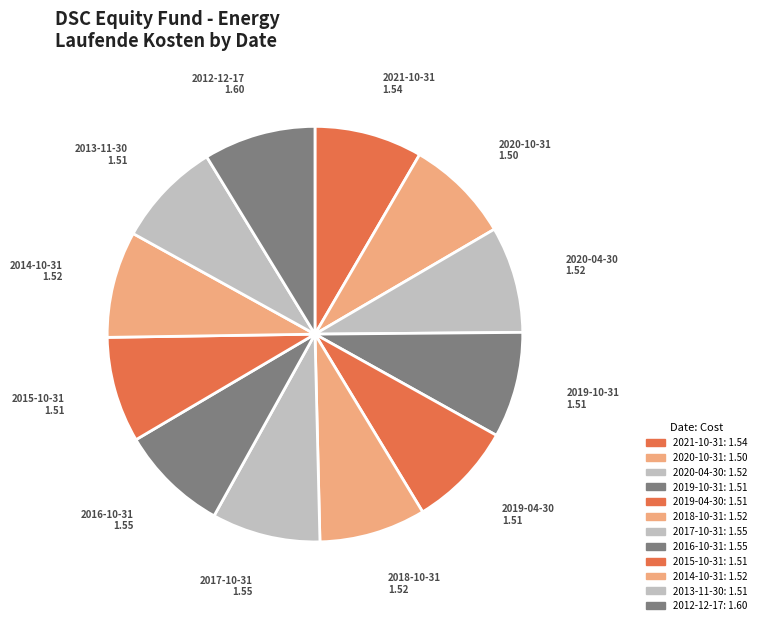

Is it true that 2012-12-17 is 1% of the pie?

False